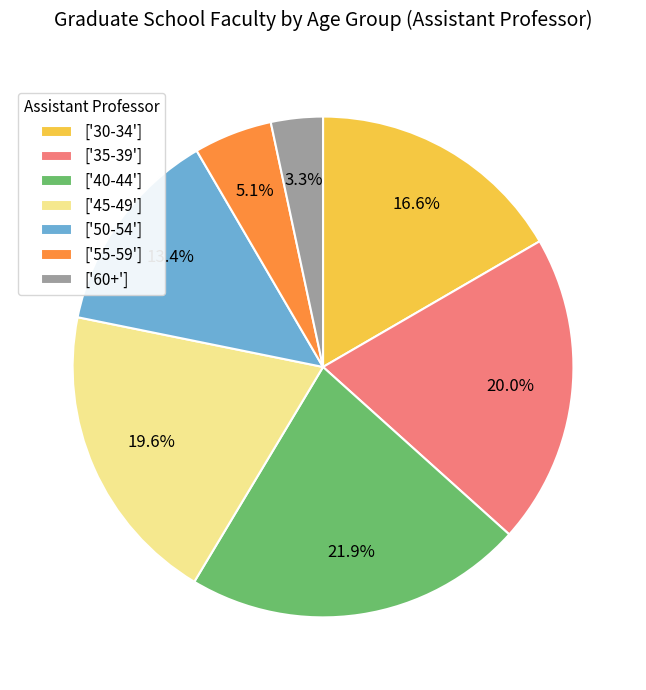

Which category has the biggest portion of the pie?

['40-44']